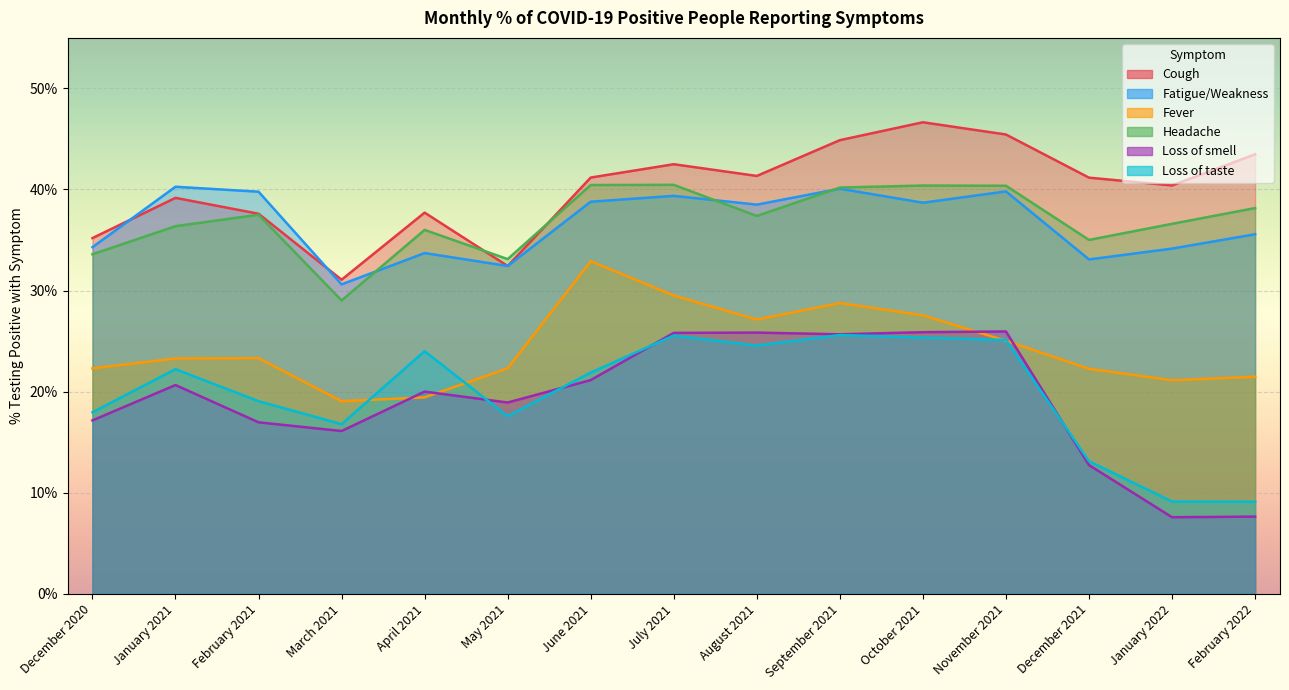

What is the minimum value shown in the chart?

7.6